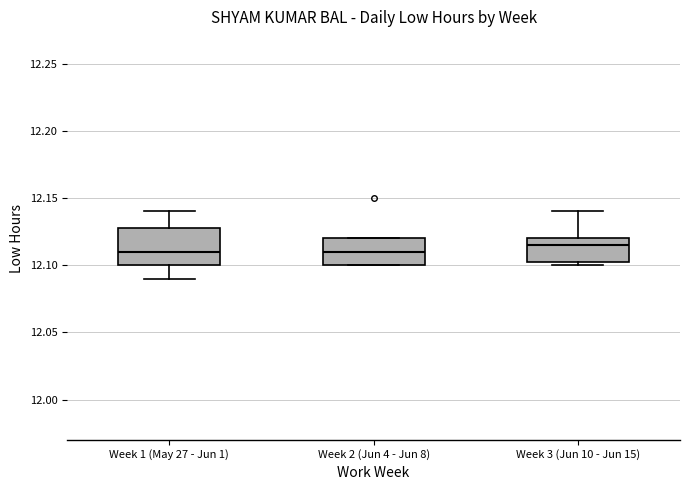

Reading left to right, read every box against the y-axis: the position of its median line, the range the box covers, and the ends of its whiskers. The values are not printed on the chart, so give them approximately, as read against the axis.

Week 1 (May 27 - Jun 1): median 12.110, box 12.100 to 12.130, whiskers 12.090 to 12.140
Week 2 (Jun 4 - Jun 8): median 12.110, box 12.100 to 12.120, whiskers 12.100 to 12.120
Week 3 (Jun 10 - Jun 15): median 12.115, box 12.105 to 12.120, whiskers 12.100 to 12.140